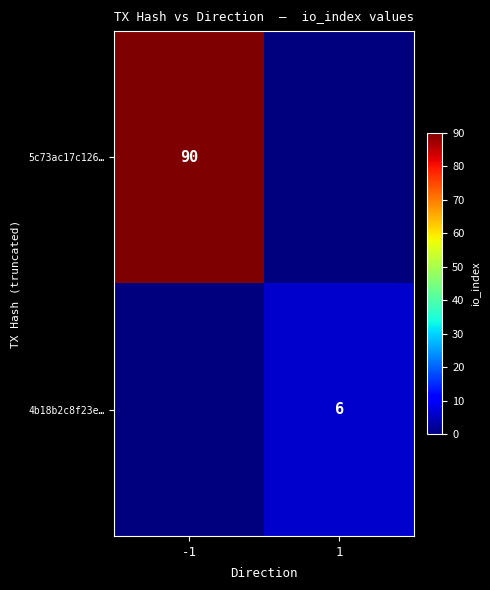

The value of 5c73ac17c126… at -1 is 90. True or false?

True